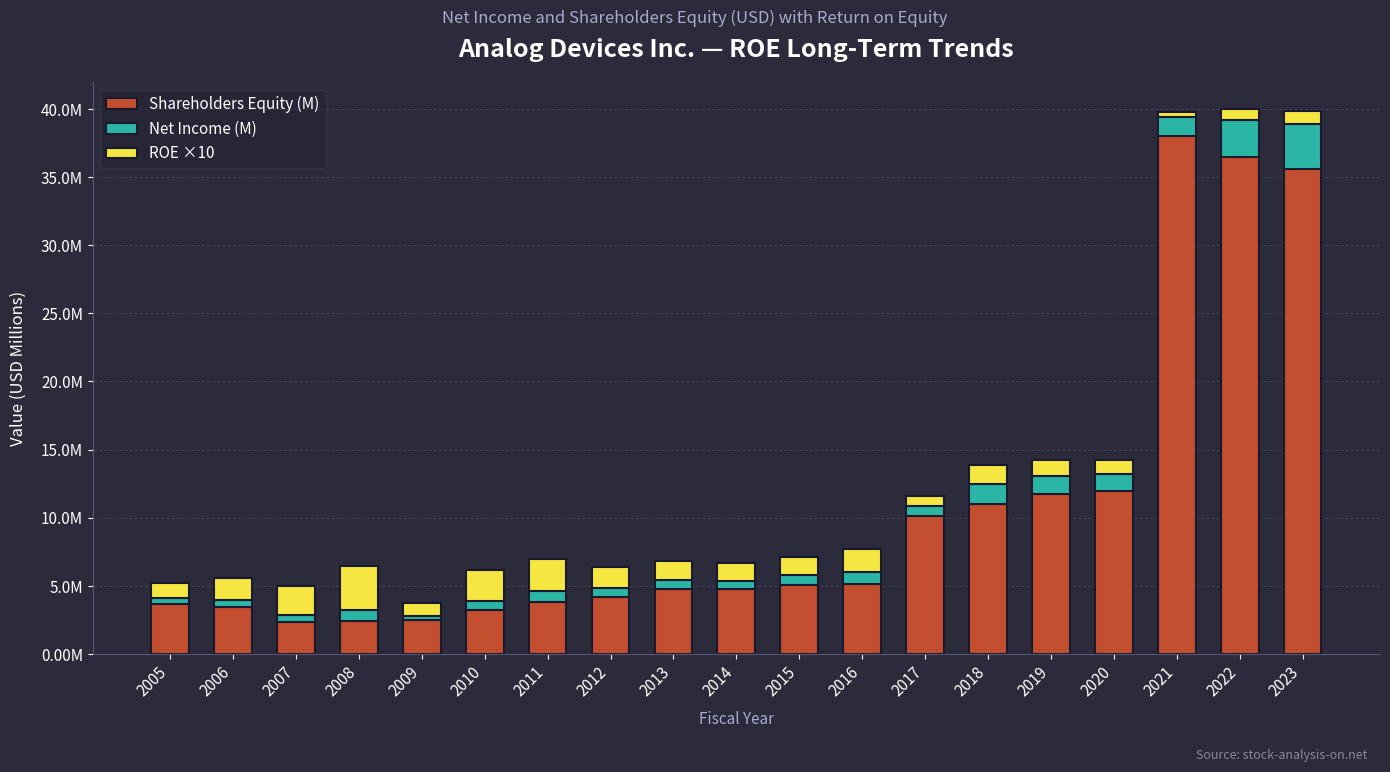

True or false: Net Income (M) has a value of 0.3 at 2011.

False